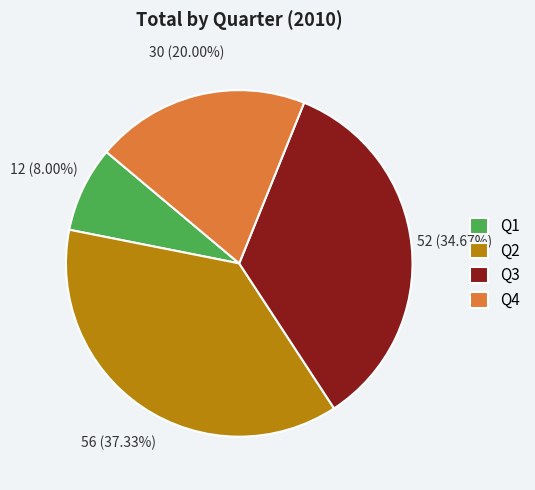

How many slices are in this pie chart?

4